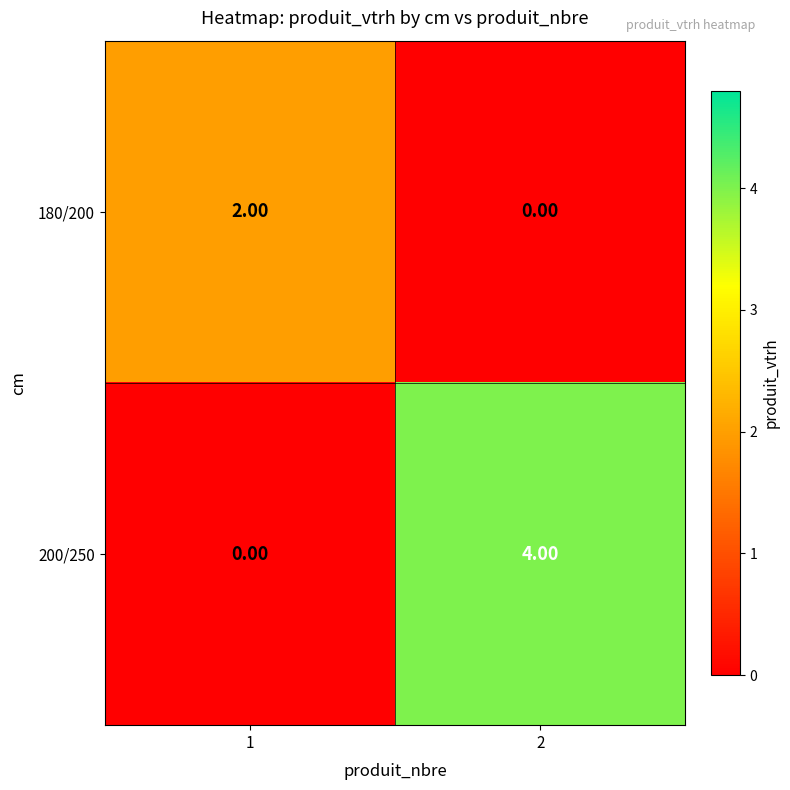

Which series changed the most between 1 and 2?

200/250